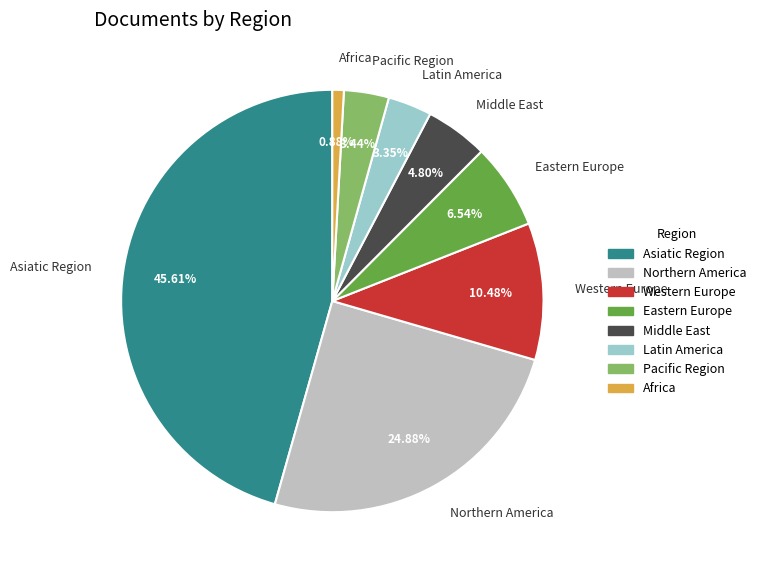

What percentage is NOT represented by Western Europe?

89.5%